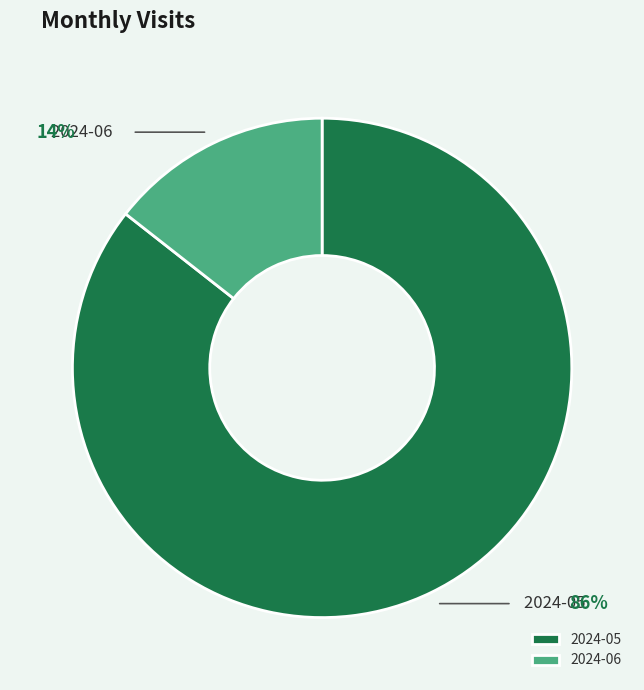

True or false: 2024-05 accounts for 86% of the total.

True